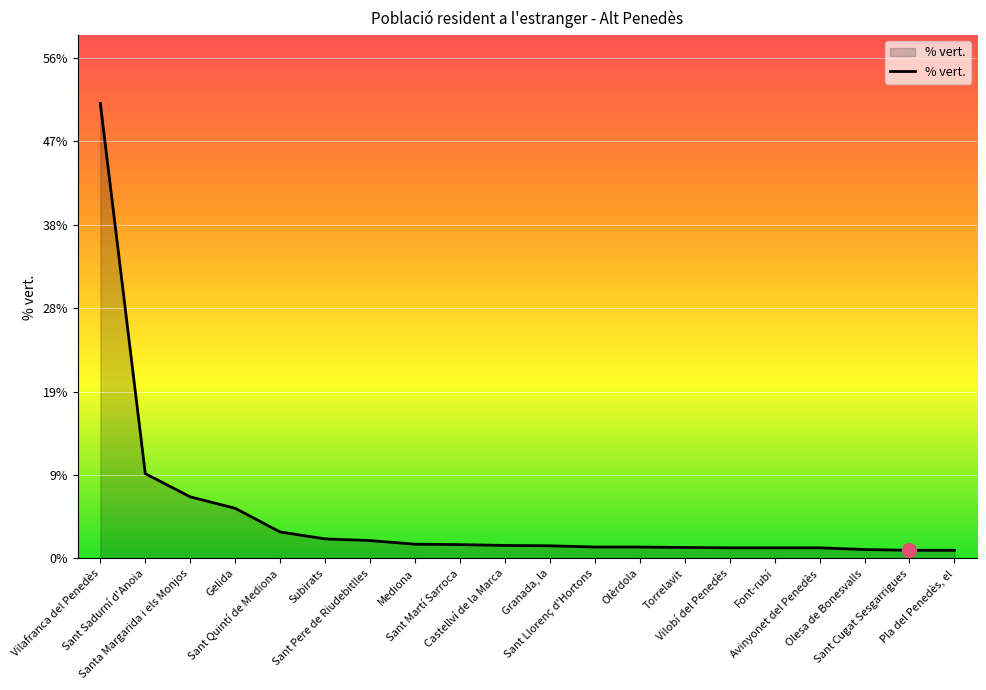

What is the difference between the maximum and minimum values?

50.4